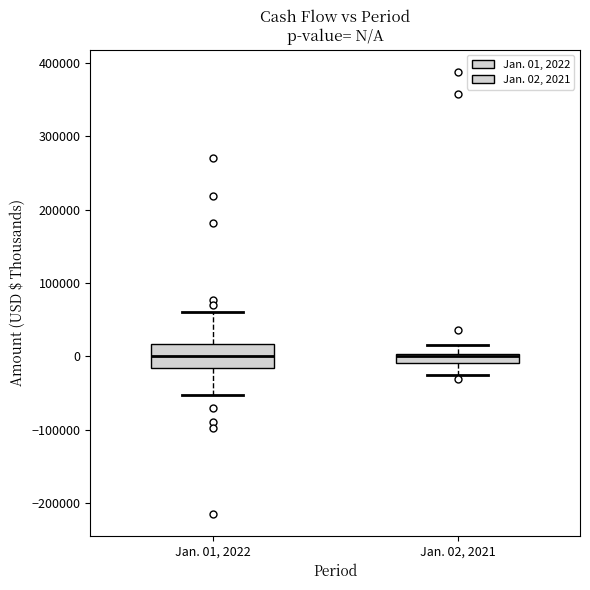

Comparing the boxes themselves (not the whiskers), which one is the tallest?

Jan. 01, 2022